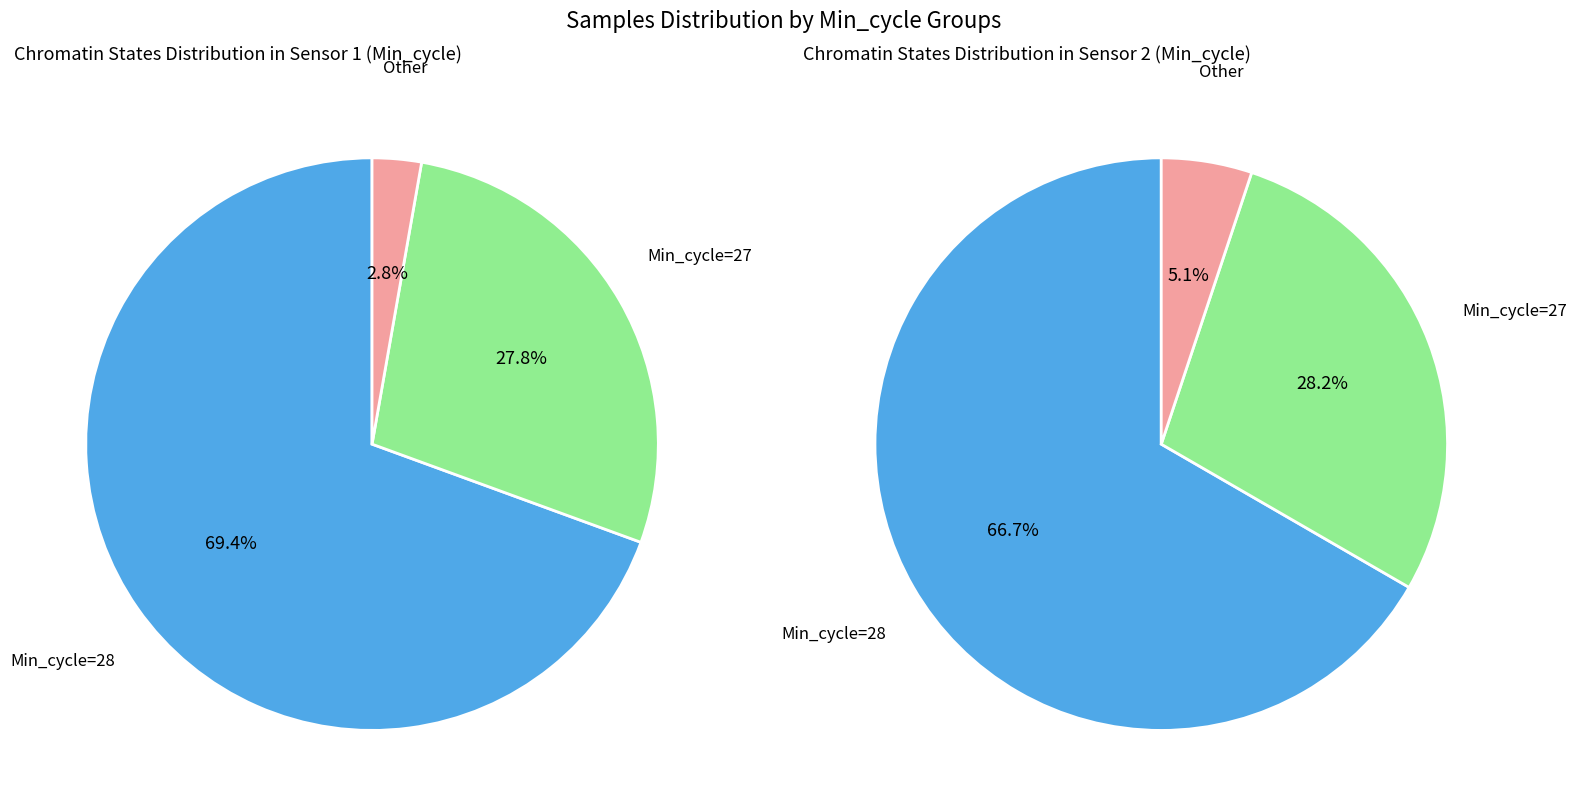

Is the sum of 2 and 6 greater than half?

No